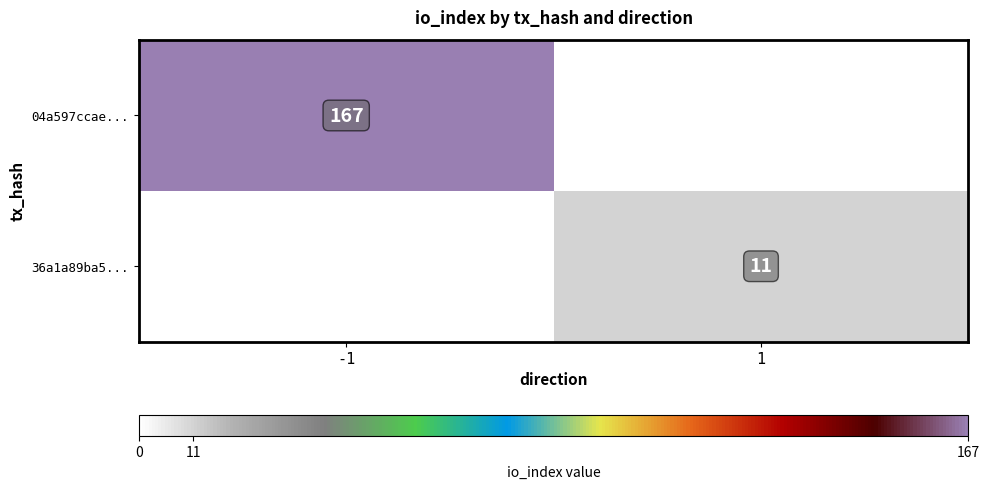

Count the number of data series in this chart.

2